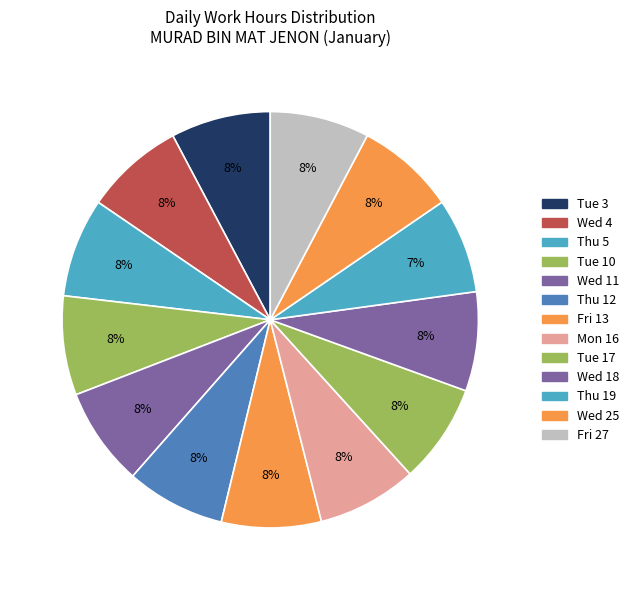

How many segments does this pie chart have?

13